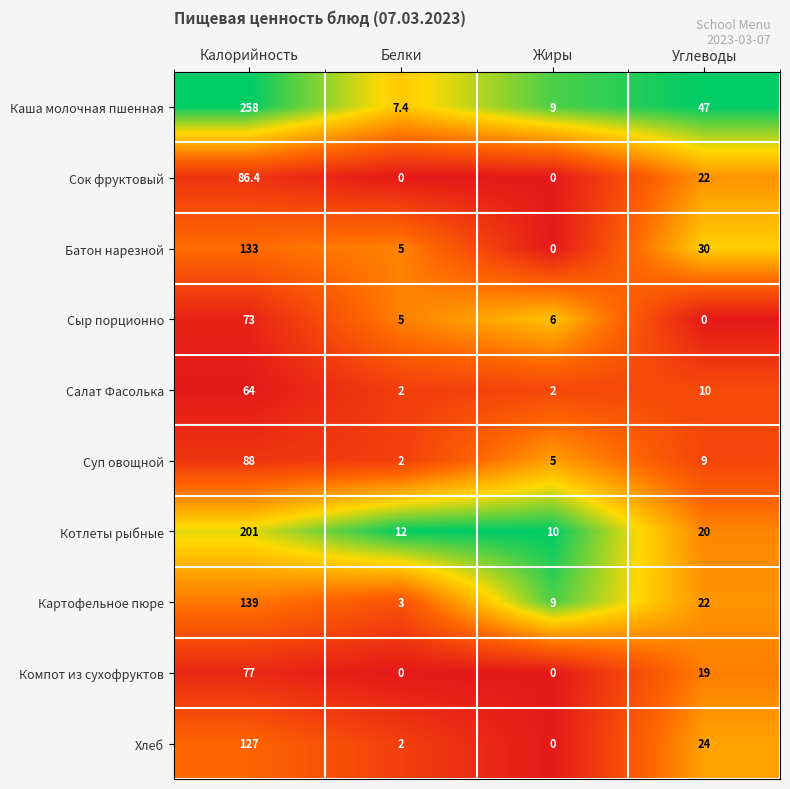

What is the difference between the maximum and second lowest values in the Сок фруктовый series?

86.4